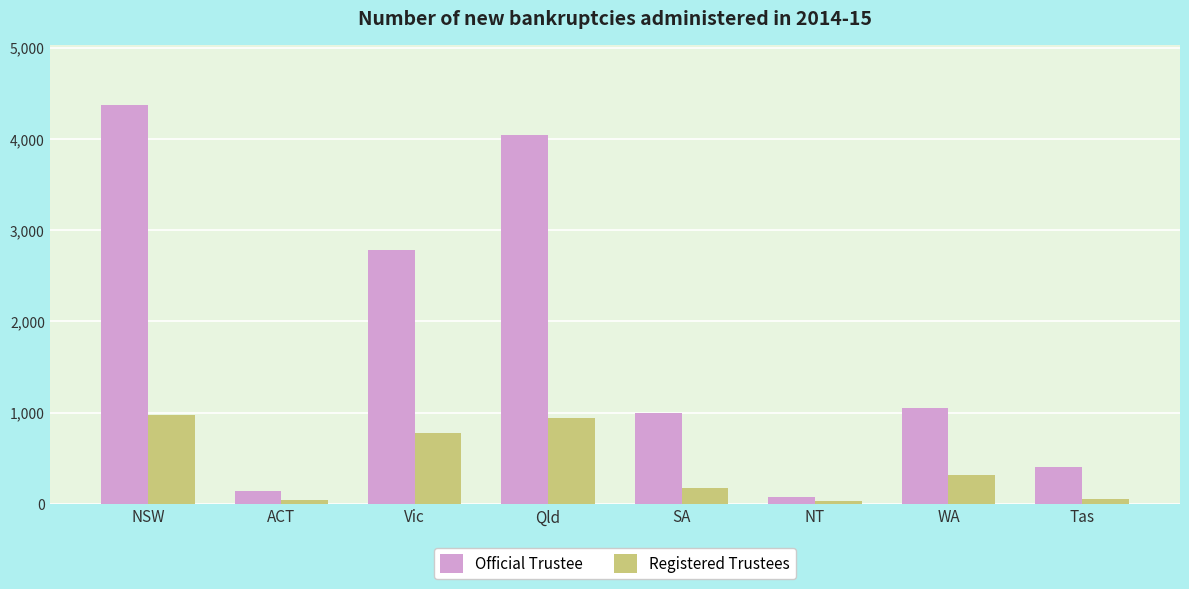

Which series has the largest total across all categories?

Official Trustee